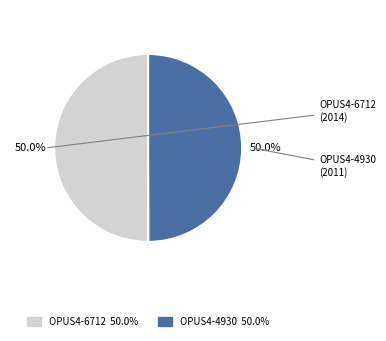

What is the total percentage of OPUS4-4930 and OPUS4-6712?

100.0%